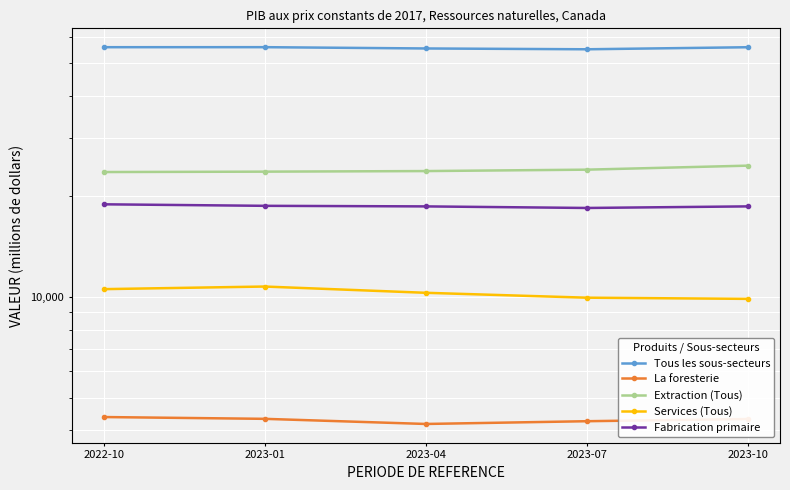

Is it true that Extraction (Tous) equals 35377 at 2023-01?

False